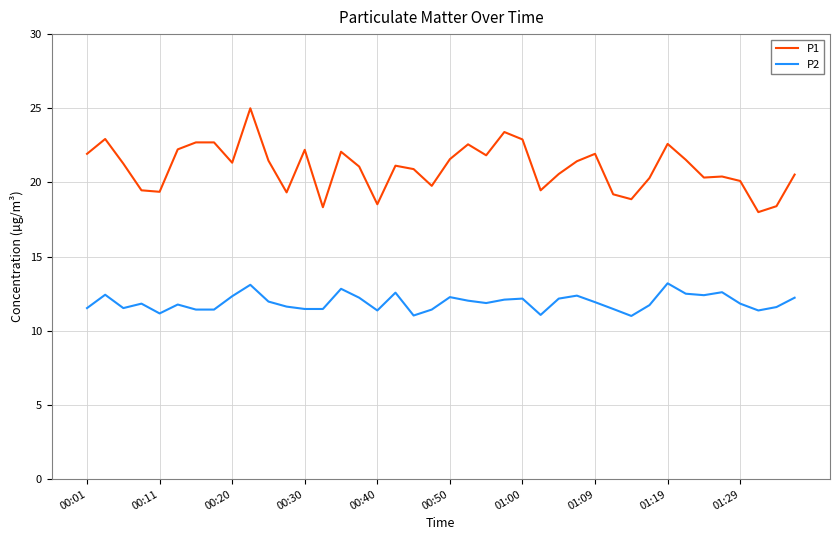

List the series in order of their peak value, highest first.

P1, P2